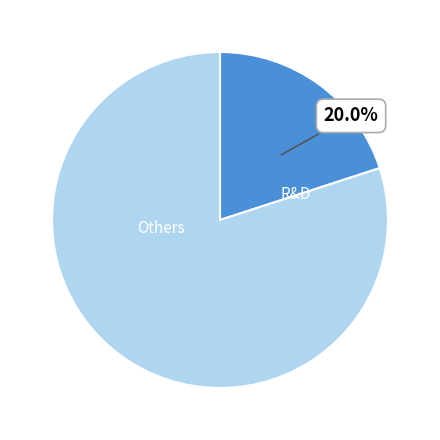

Count the number of slices in the pie.

2